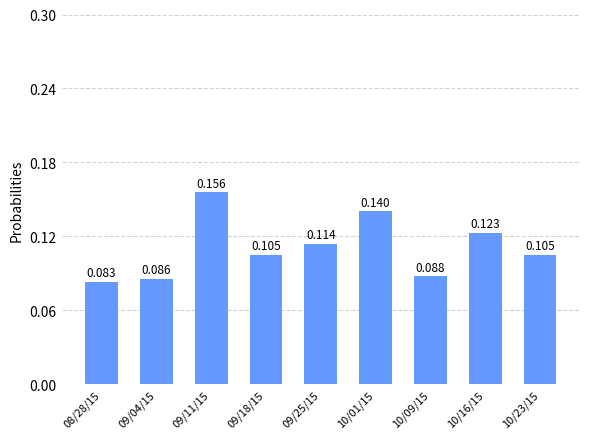

How many bars are there in total?

9